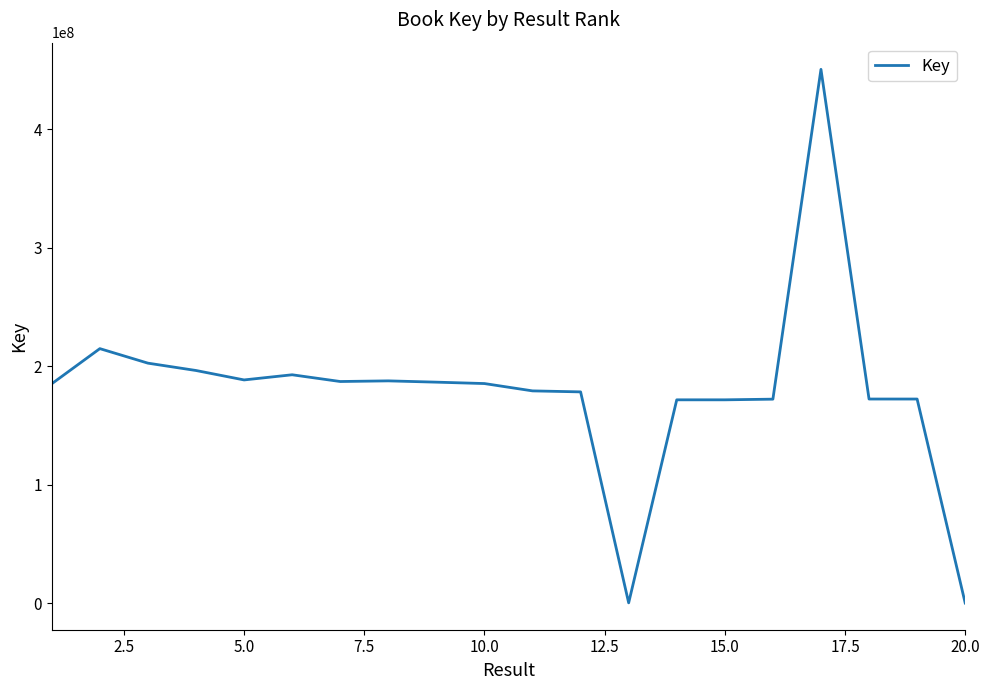

True or false: there are more than 1 points higher than both neighbors.

True